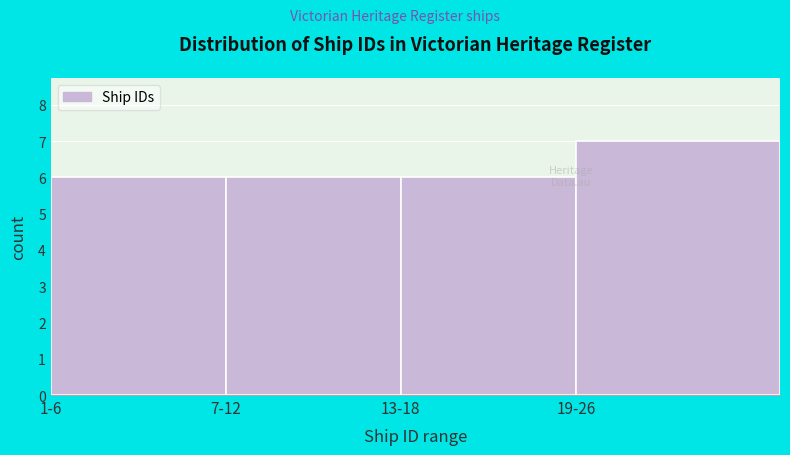

Reading left to right, list all the values displayed in this chart.

1-6=6	7-12=6	13-18=6	19-26=7